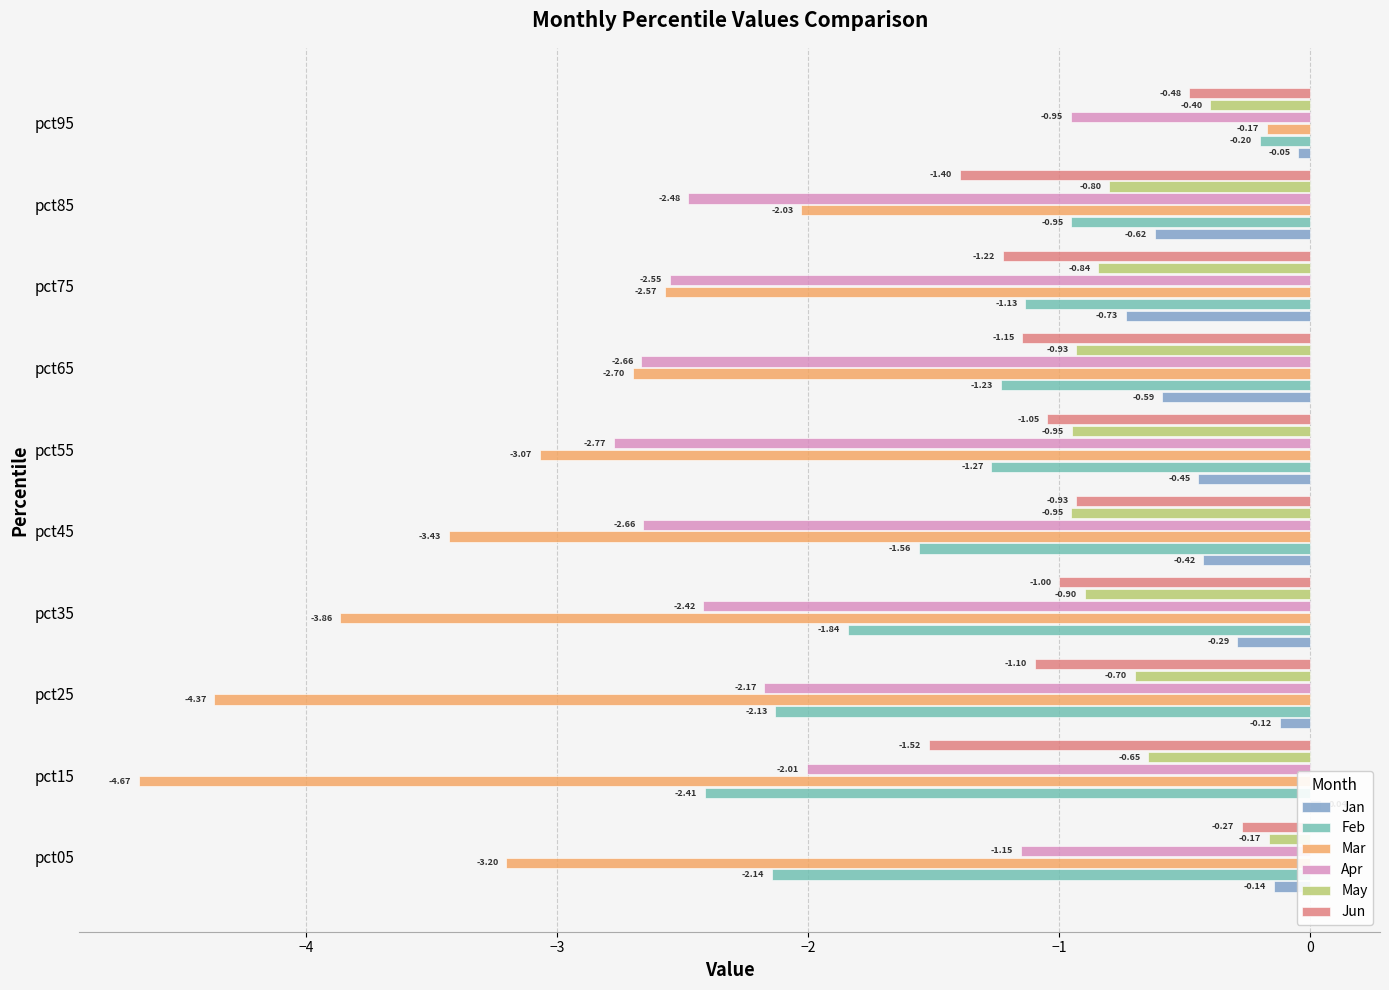

Reading right to left, extract all data points from this chart.

Jan: -0.0	-0.6	-0.7	-0.6	-0.4	-0.4	-0.3	-0.1	0.0	-0.1
Feb: -0.2	-1.0	-1.1	-1.2	-1.3	-1.6	-1.8	-2.1	-2.4	-2.1
Mar: -0.2	-2.0	-2.6	-2.7	-3.1	-3.4	-3.9	-4.4	-4.7	-3.2
Apr: -1.0	-2.5	-2.6	-2.7	-2.8	-2.7	-2.4	-2.2	-2.0	-1.2
May: -0.4	-0.8	-0.8	-0.9	-0.9	-1.0	-0.9	-0.7	-0.6	-0.2
Jun: -0.5	-1.4	-1.2	-1.1	-1.0	-0.9	-1.0	-1.1	-1.5	-0.3